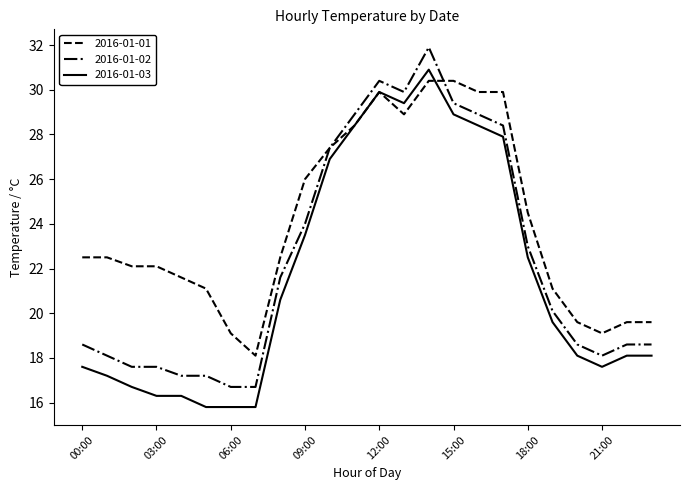

What are all the series names shown in the legend?

2016-01-01, 2016-01-02, 2016-01-03